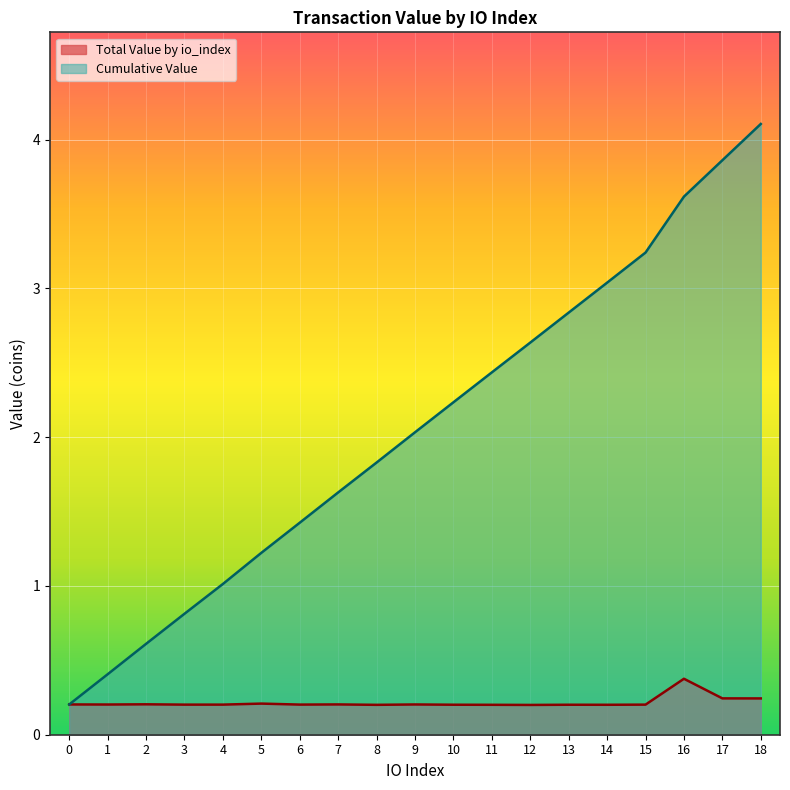

Is it true that Cumulative Value equals 0.6 at 2?

True